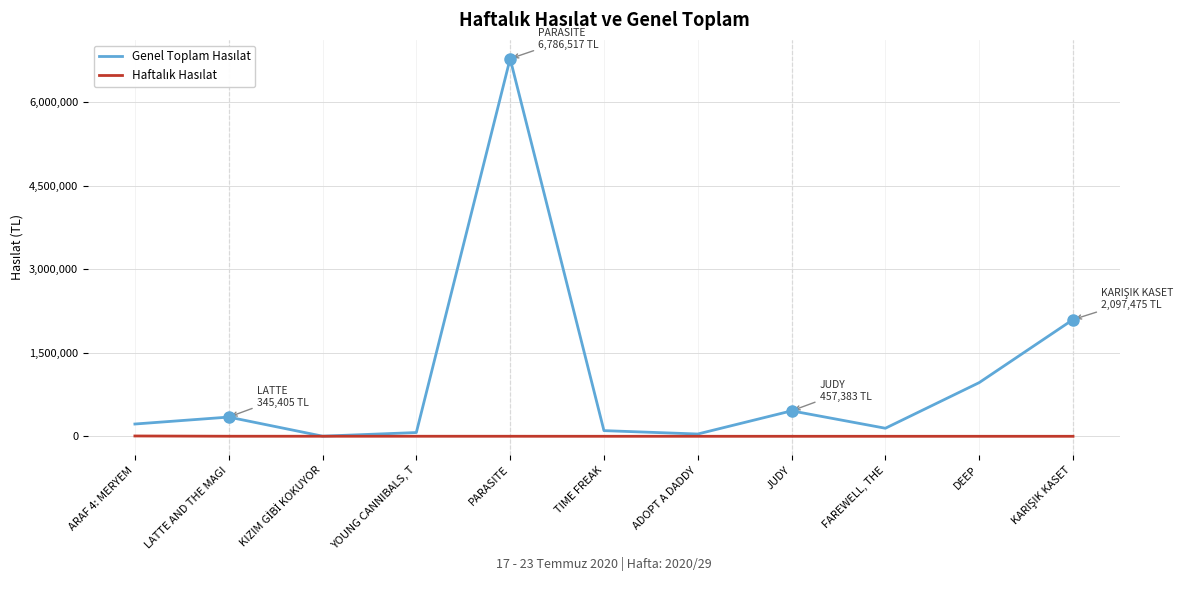

Which category has the highest value across all series?

PARASITE